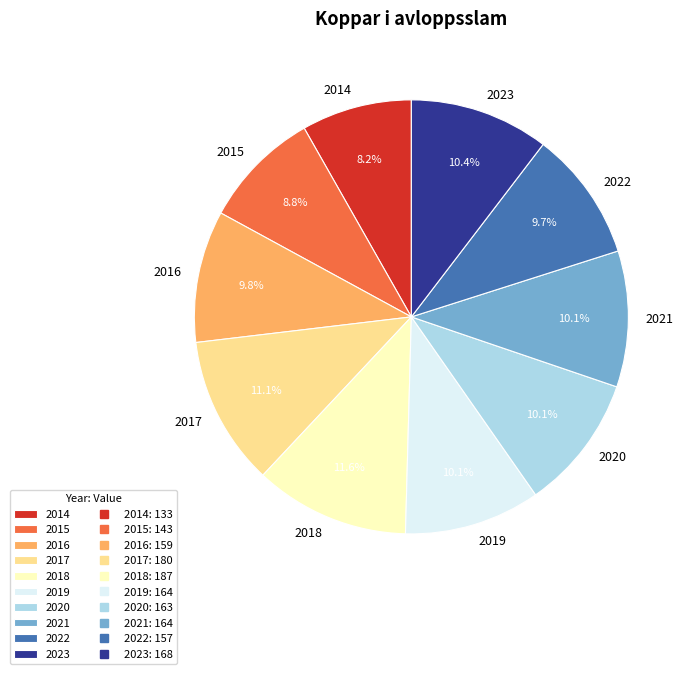

Which category has the smallest portion of the pie?

2014